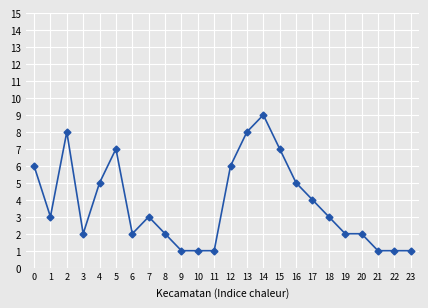

At which category does the data reach its first local valley?

1